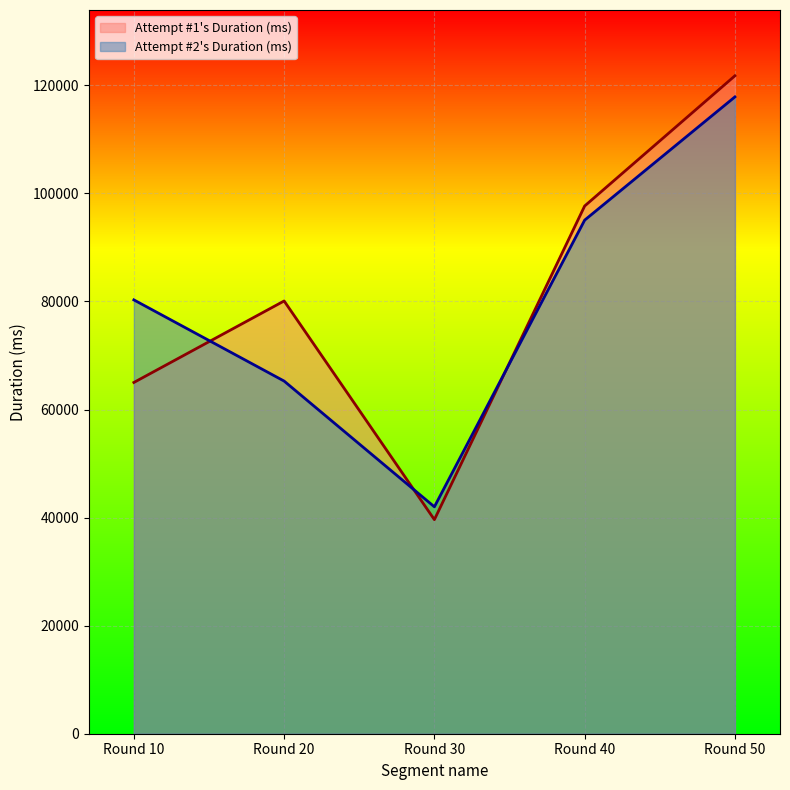

The Attempt #2's Duration (ms) series shows 117869 at Round 50. True or false?

True